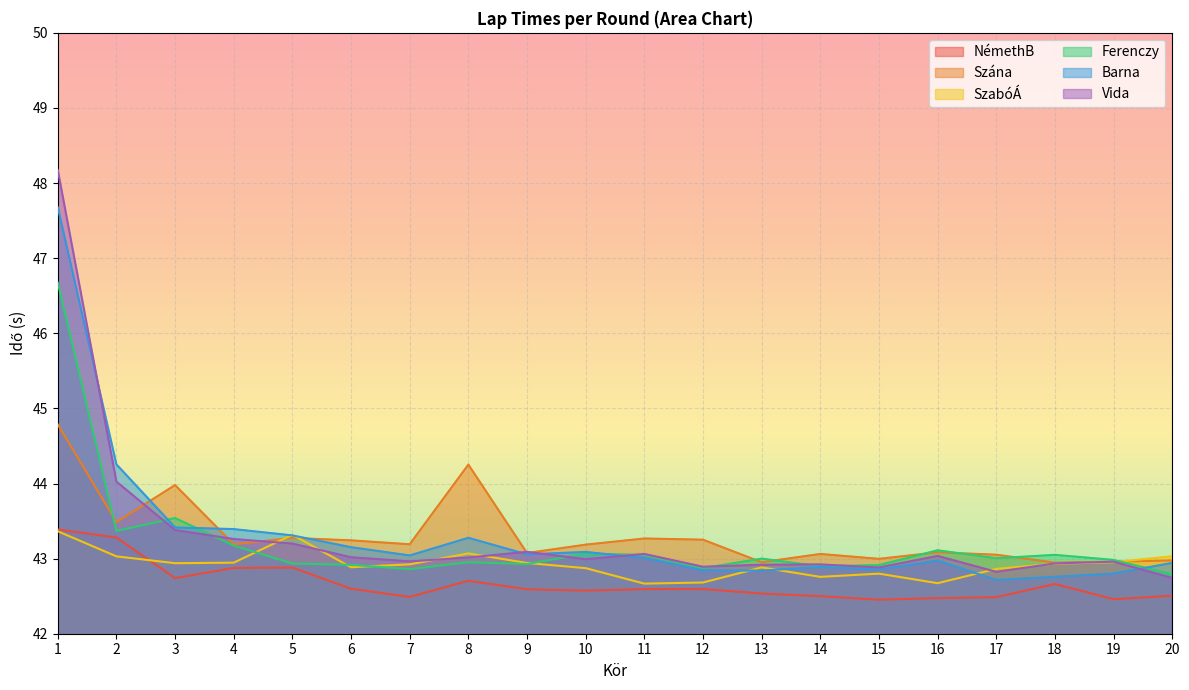

Which series ends up on top after the final intersection of Vida and Barna?

Barna